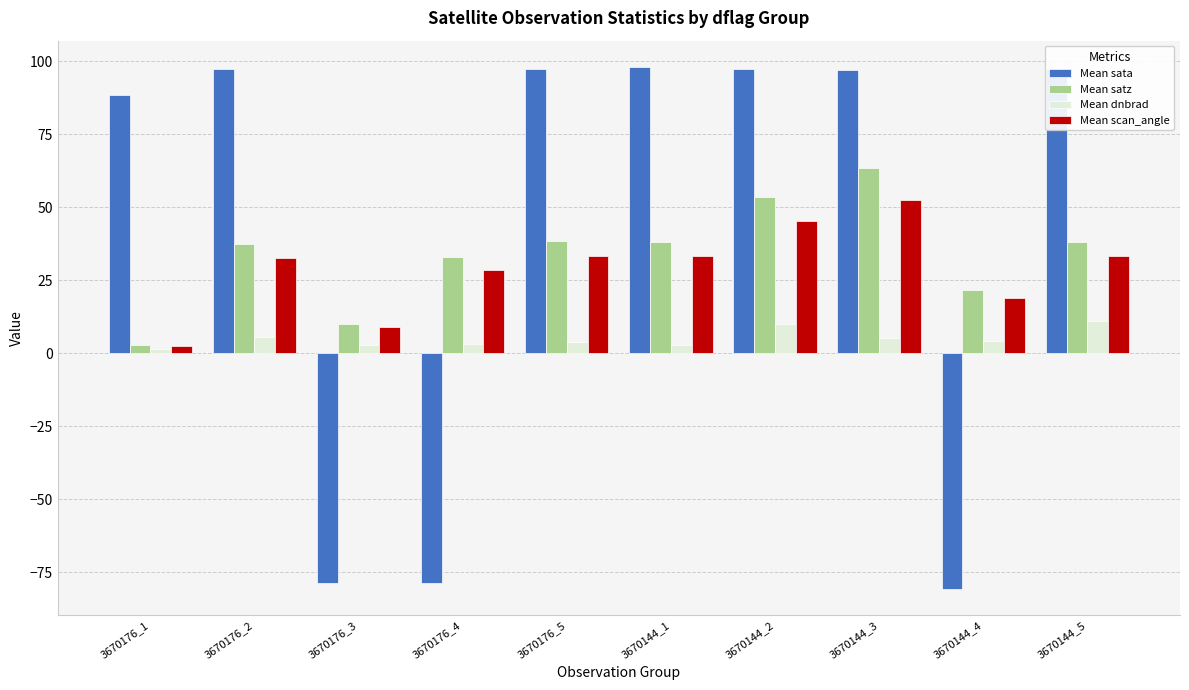

What is the label of the 4th bar from the left?

3670176_4